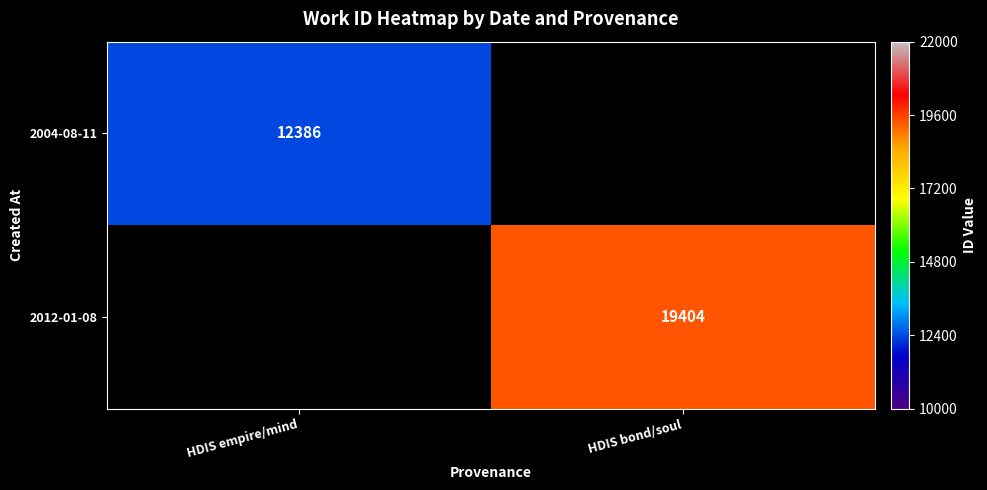

Is it true that 2012-01-08 equals 29036.8 at HDIS bond/soul?

False